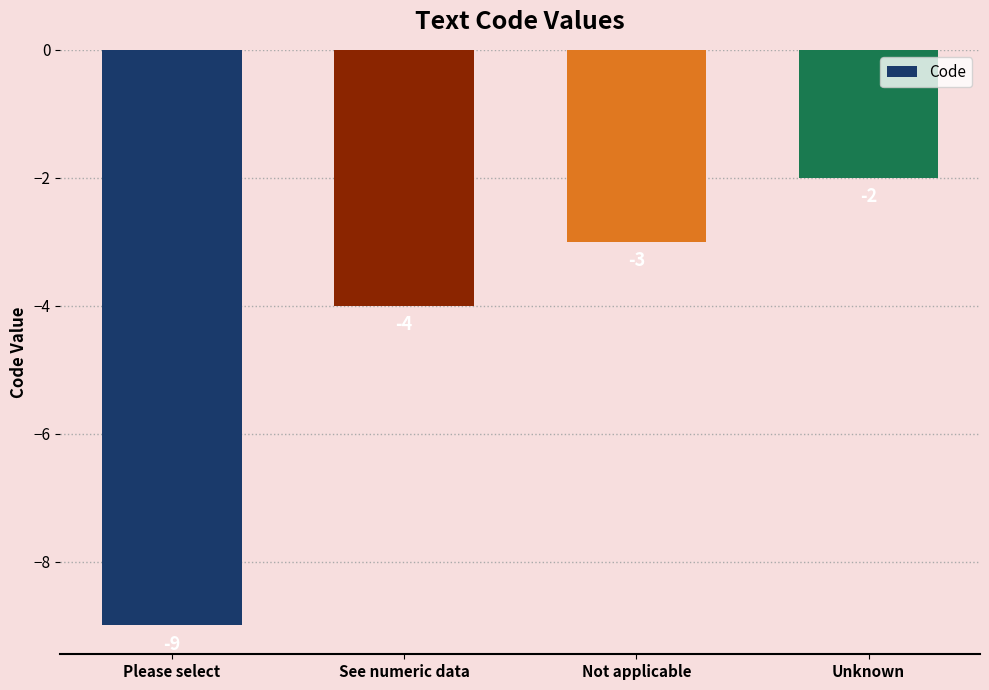

Rank the categories by value from highest to lowest.

Unknown, Not applicable, See numeric data, Please select